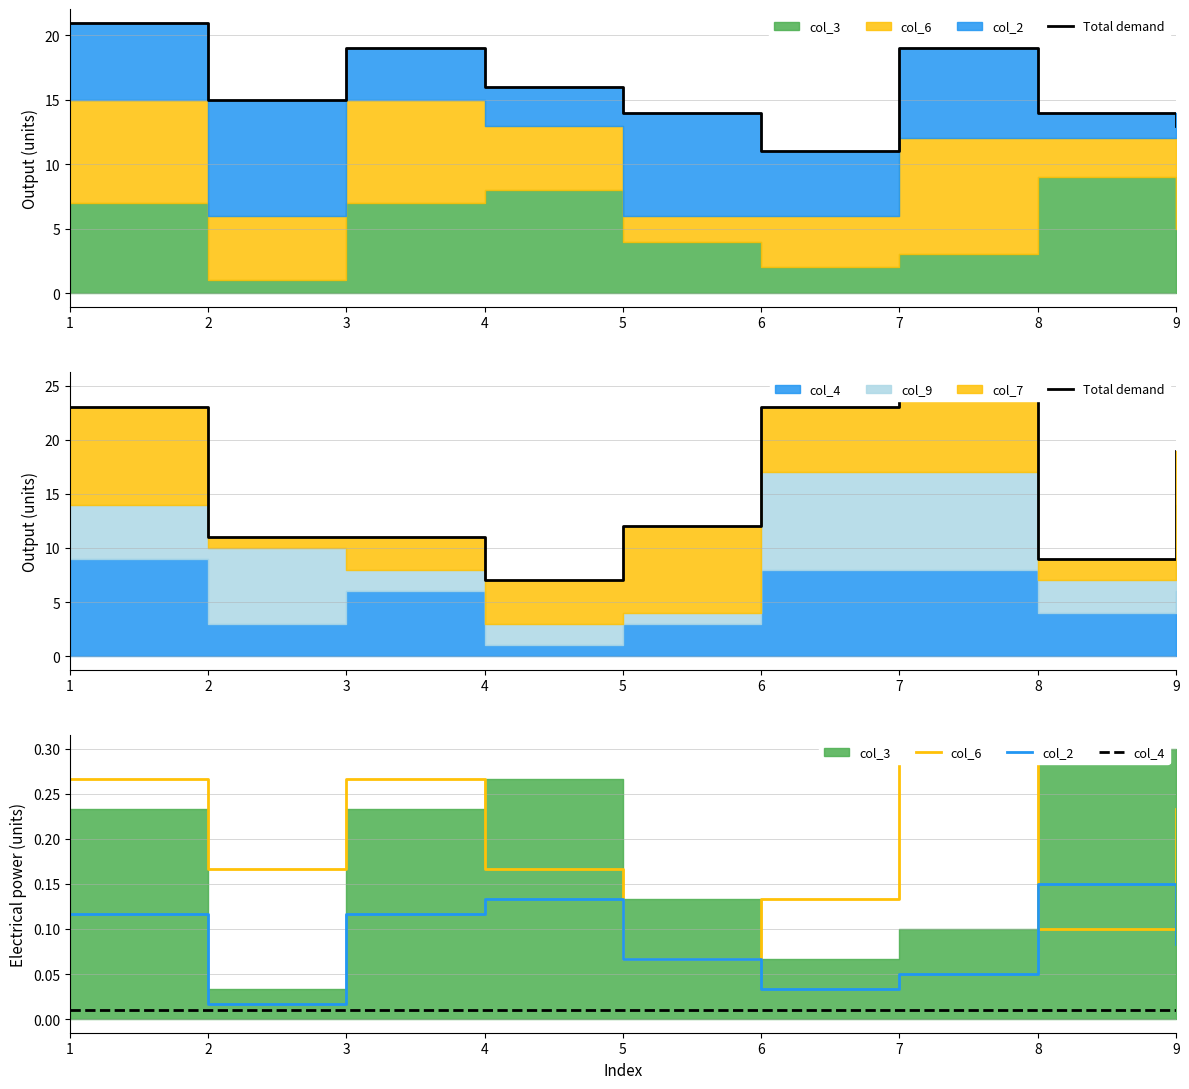

The Total demand series shows 9.0 at 7. True or false?

False